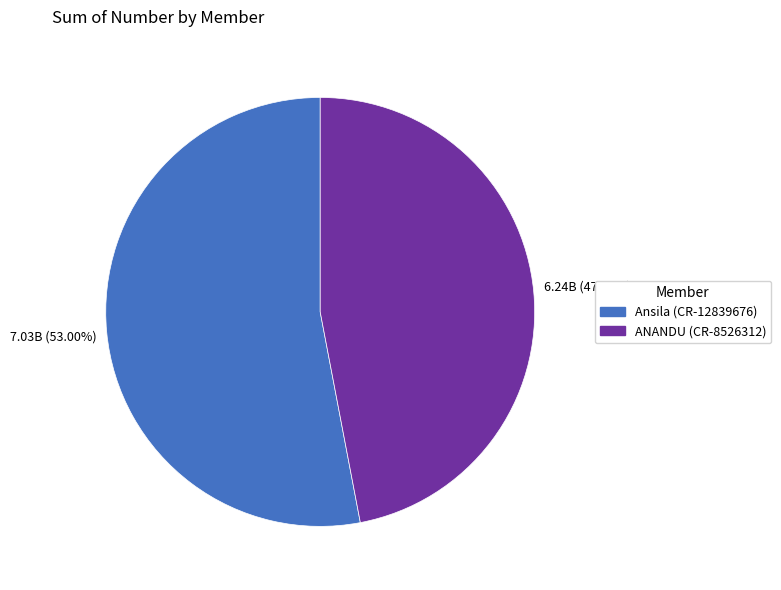

What is the majority slice?

Ansila (CR-12839676)